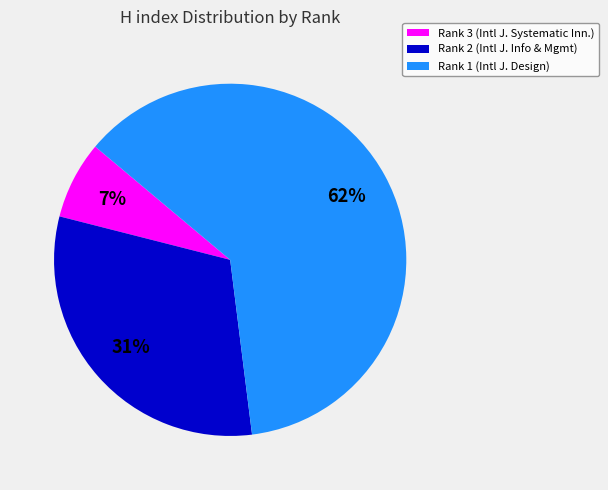

To the nearest percent, what is the average slice percentage?

33%